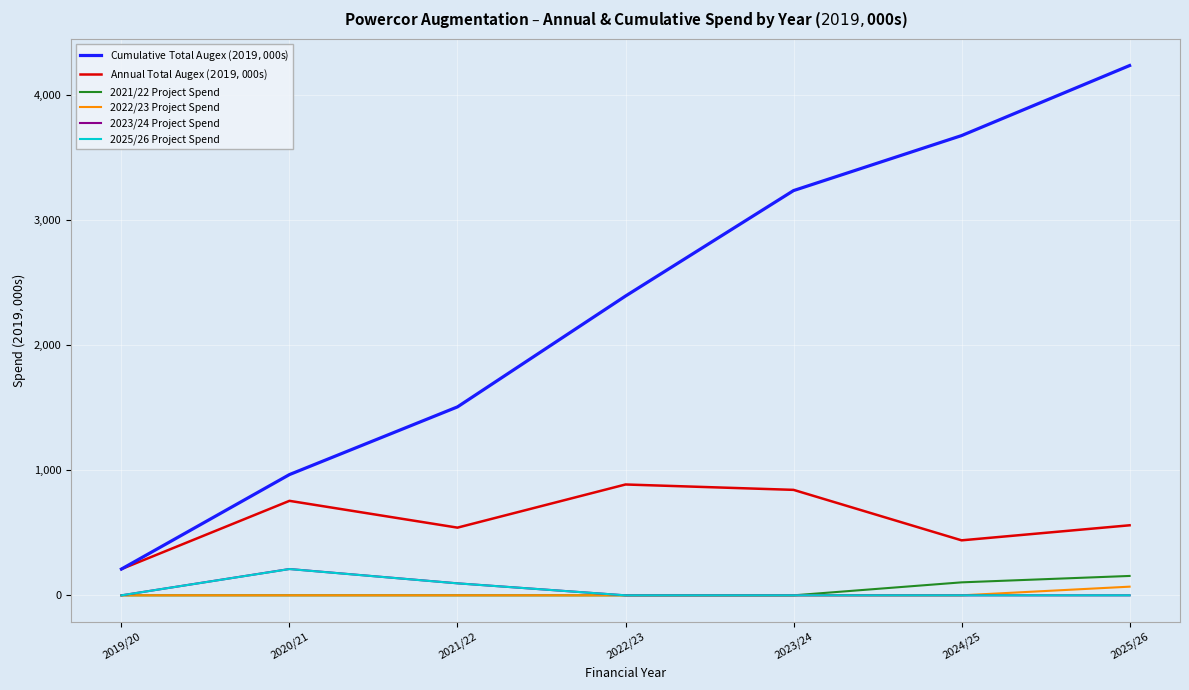

What is the total value across all series at 2019/20?

420.0